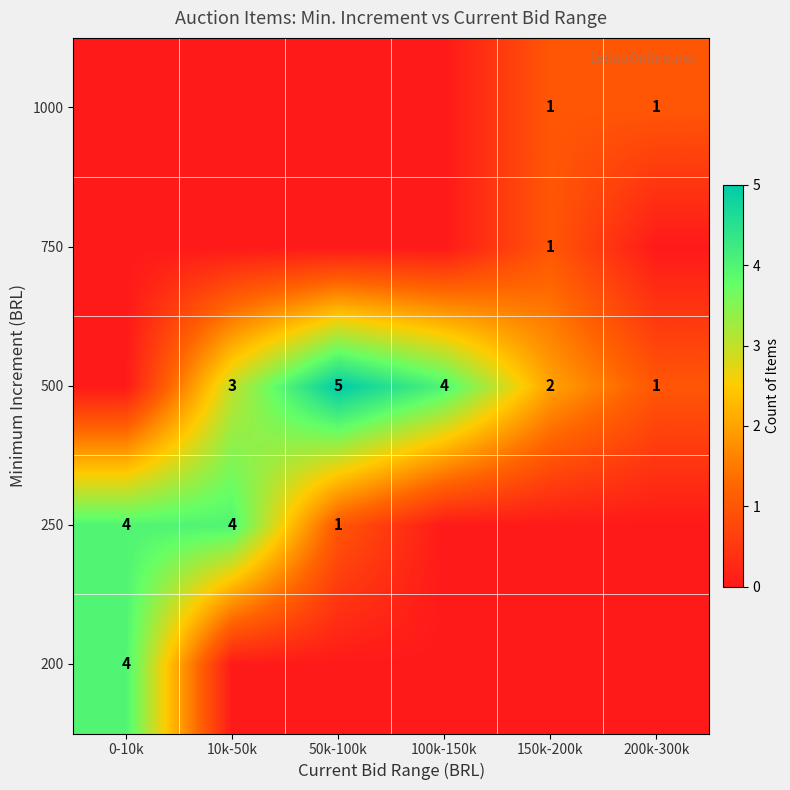

What is the sum of the 500 values at 10k-50k and 200k-300k?

4